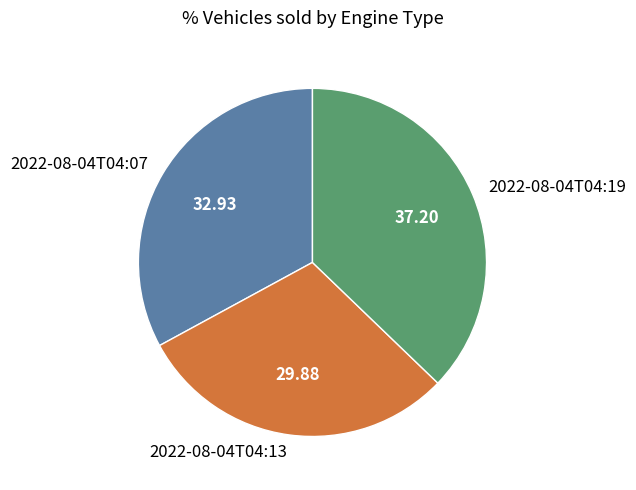

Combined, do 2022-08-04T04:19 and 2022-08-04T04:13 account for over 50%?

Yes